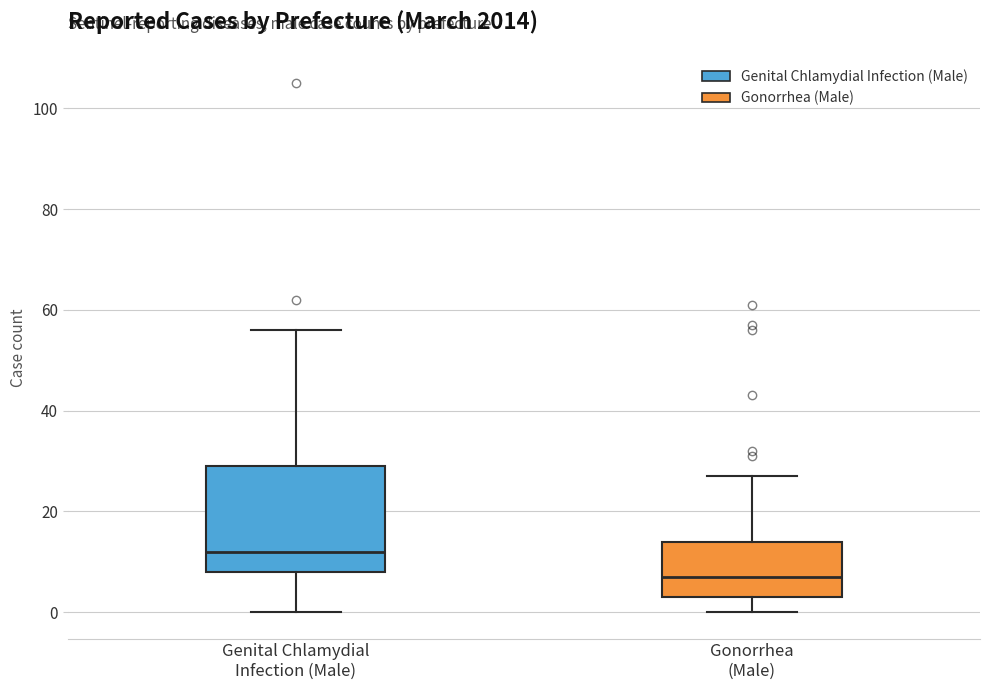

Reading left to right, transcribe this box plot: for each box, give where its median line is, the range the box spans, and where its two whiskers end, as read against the y-axis. The values are not printed on the chart, so give them approximately, as read against the axis.

Genital Chlamydial Infection (Male): median 12, box 8 to 30, whiskers 0 to 56
Gonorrhea (Male): median 8, box 4 to 14, whiskers 0 to 28